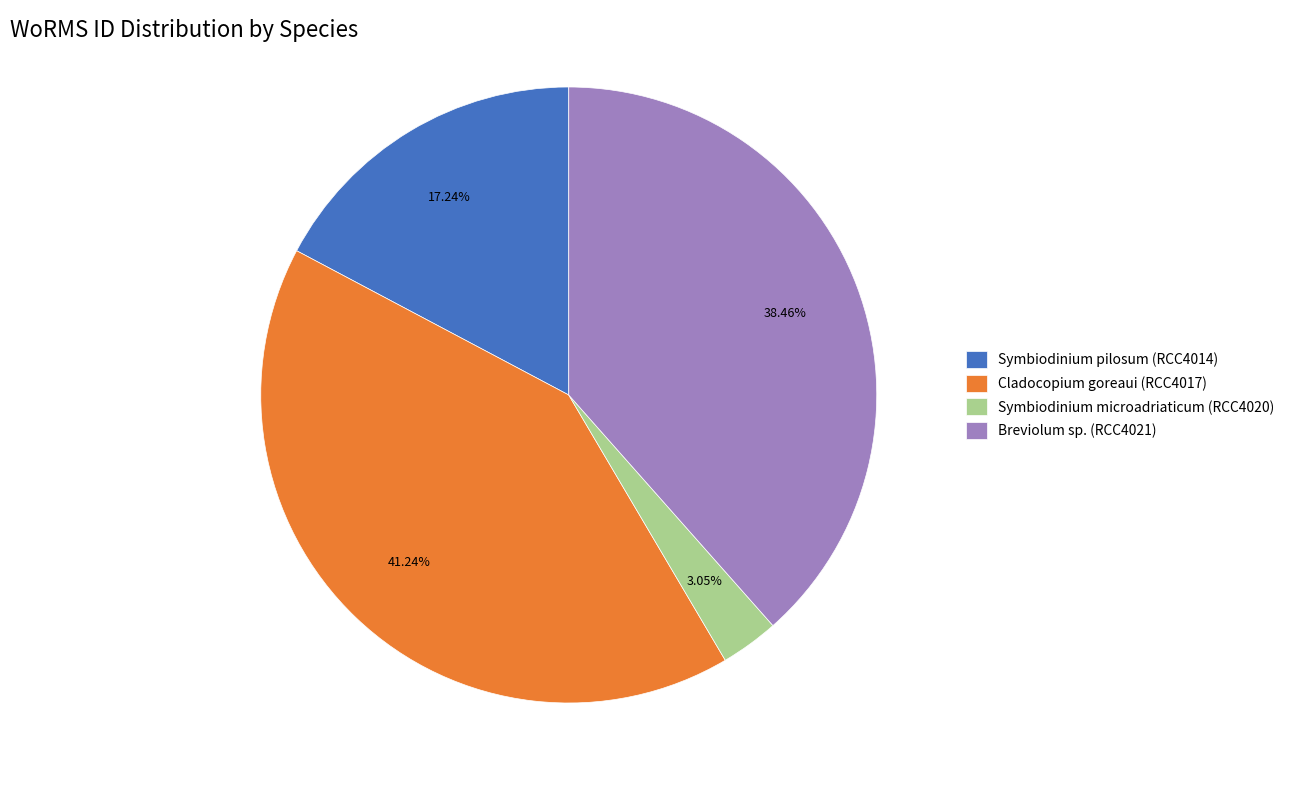

Which slice is the smallest?

Symbiodinium microadriaticum (RCC4020)